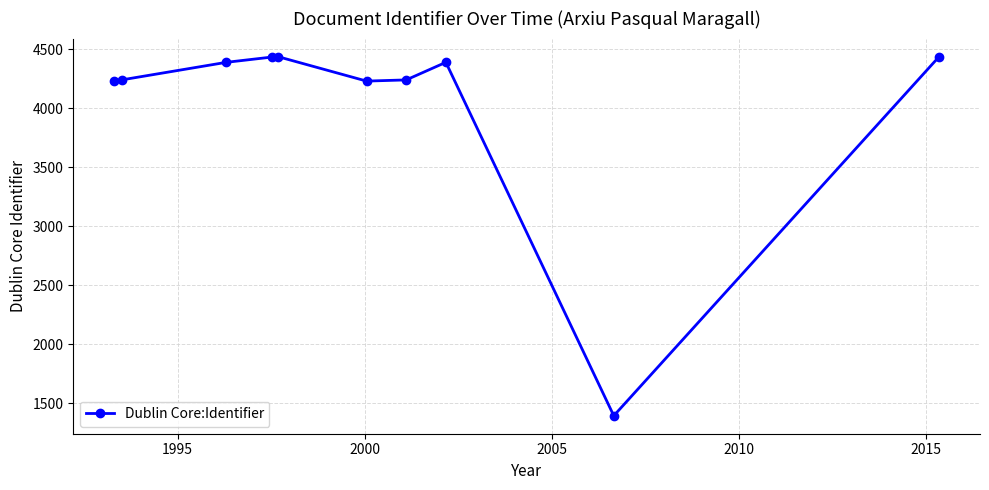

True or false: the data has more than 0 interior local peaks.

True